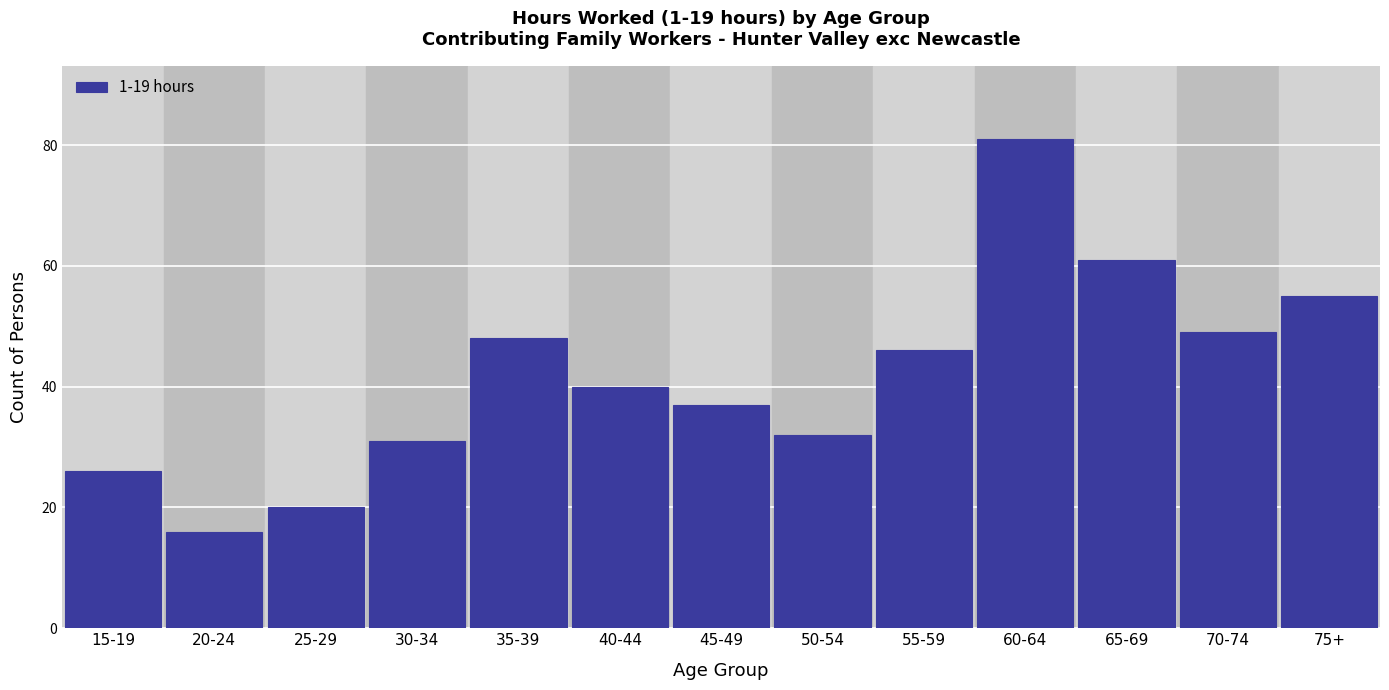

Reading left to right, transcribe all the data shown in this chart.

15-19=26	20-24=16	25-29=20	30-34=31	35-39=48	40-44=40	45-49=37	50-54=32	55-59=46	60-64=81	65-69=61	70-74=49	75+=55